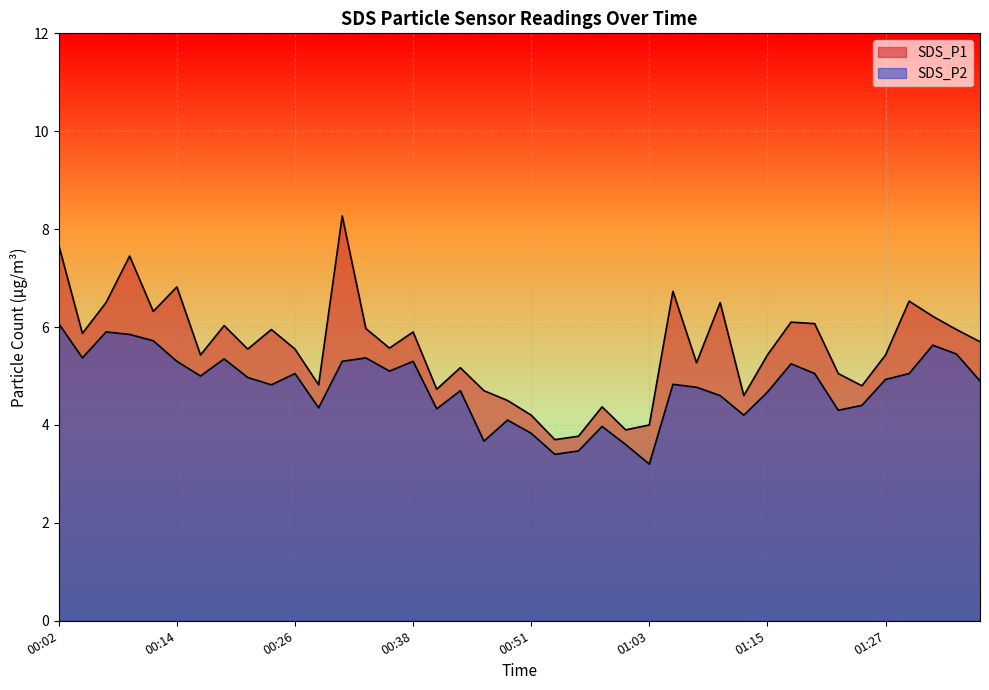

What is the difference between the maximum and minimum values in the SDS_P1 series?

4.6